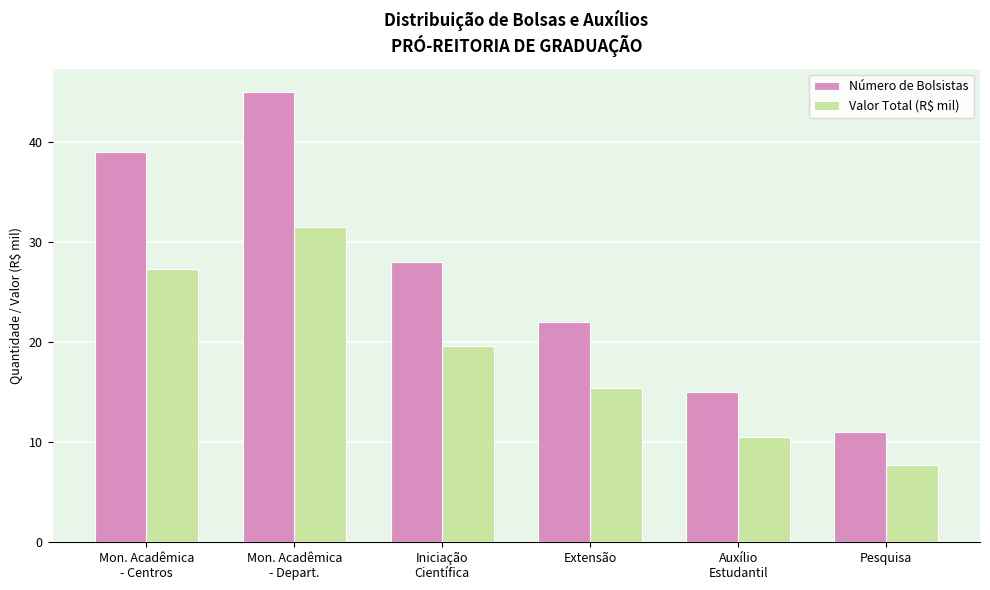

Which series has the largest total across all categories?

Número de Bolsistas